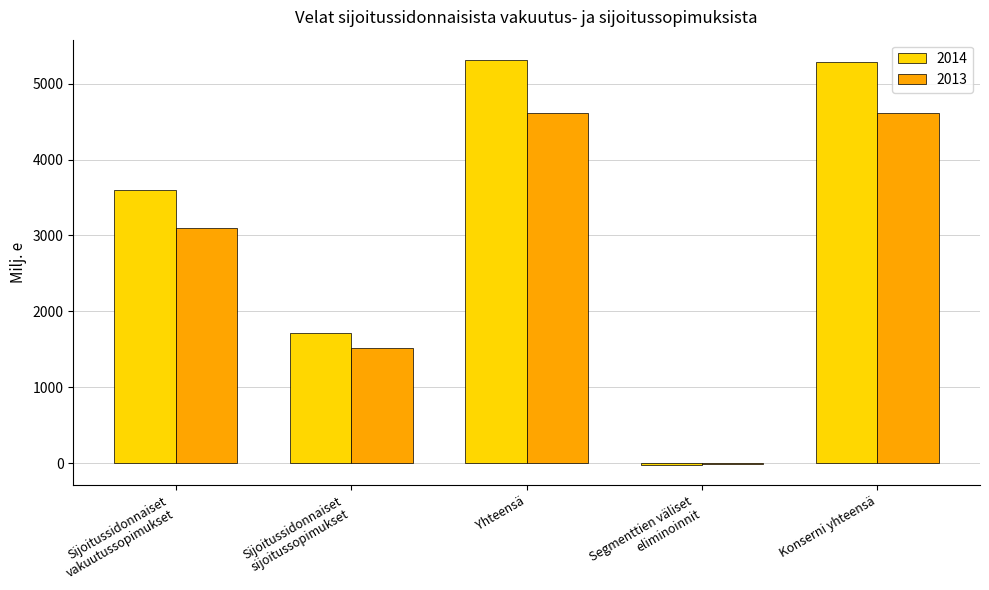

What is the maximum value for 2013?

4616.6